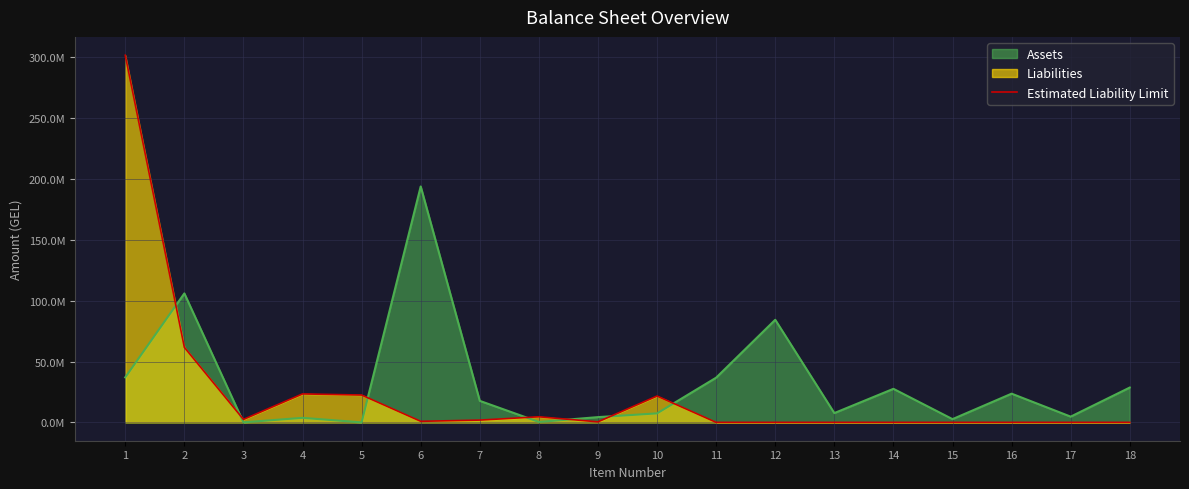

Which category has the lowest value across all series?

11